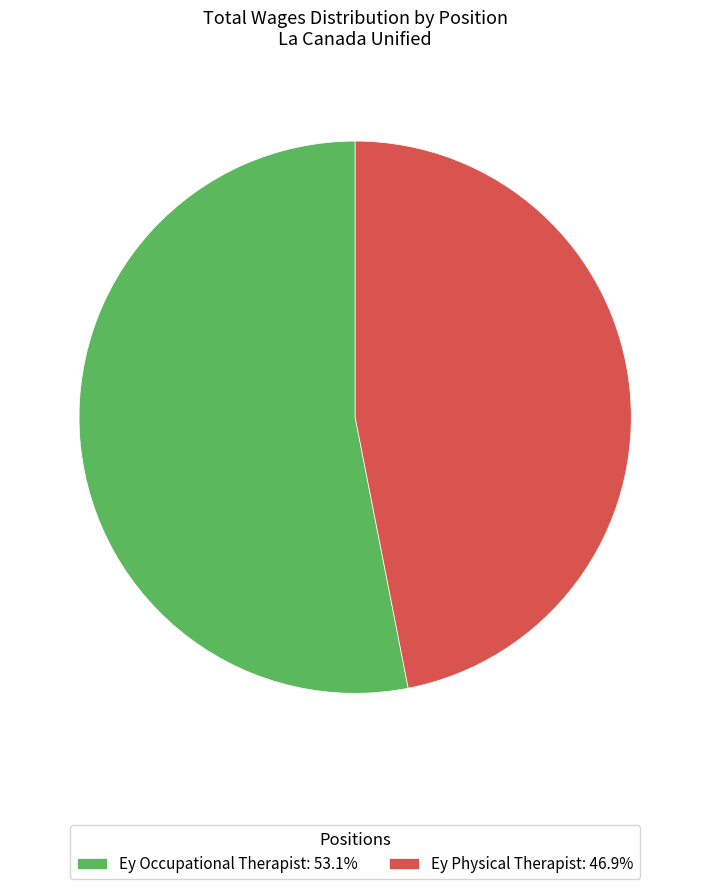

How many slices are in this pie chart?

2